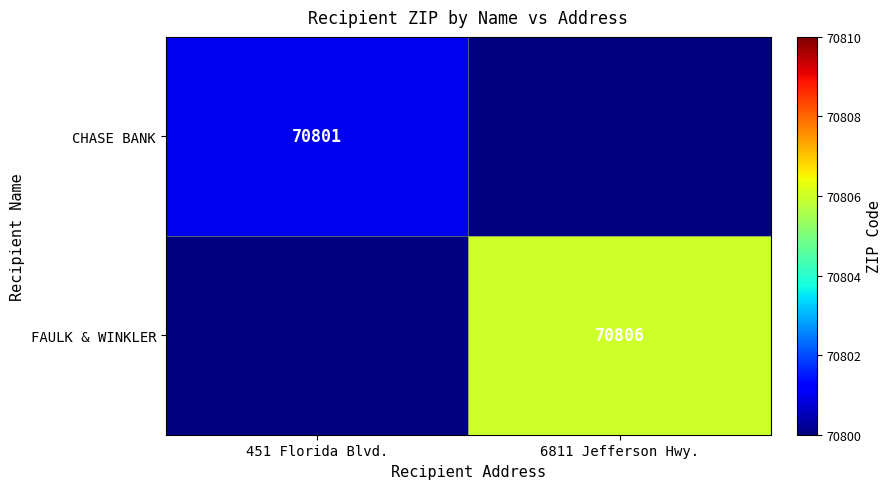

Is it true that FAULK & WINKLER equals 70806 at 6811 Jefferson Hwy.?

True